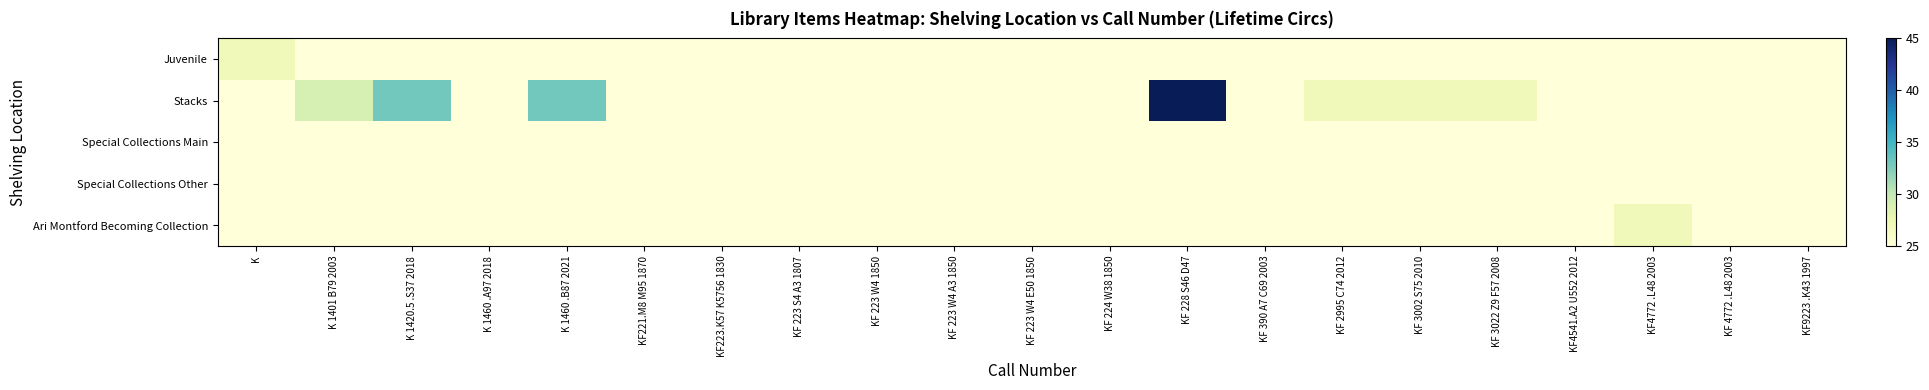

List the series in order of their peak value, lowest first.

Special Collections Main, Special Collections Other, Juvenile, Ari Montford Becoming Collection, Stacks